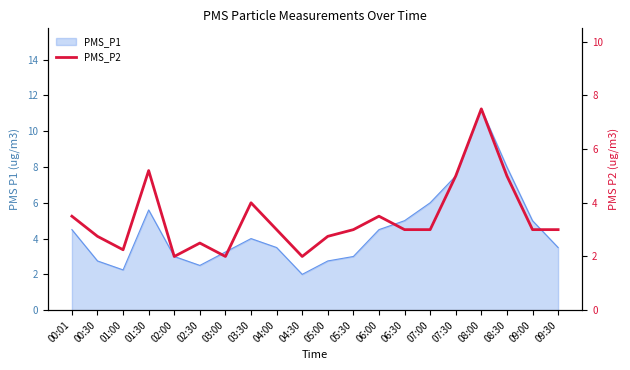

The chart shows a value of 8.7 at 07:30. True or false?

False